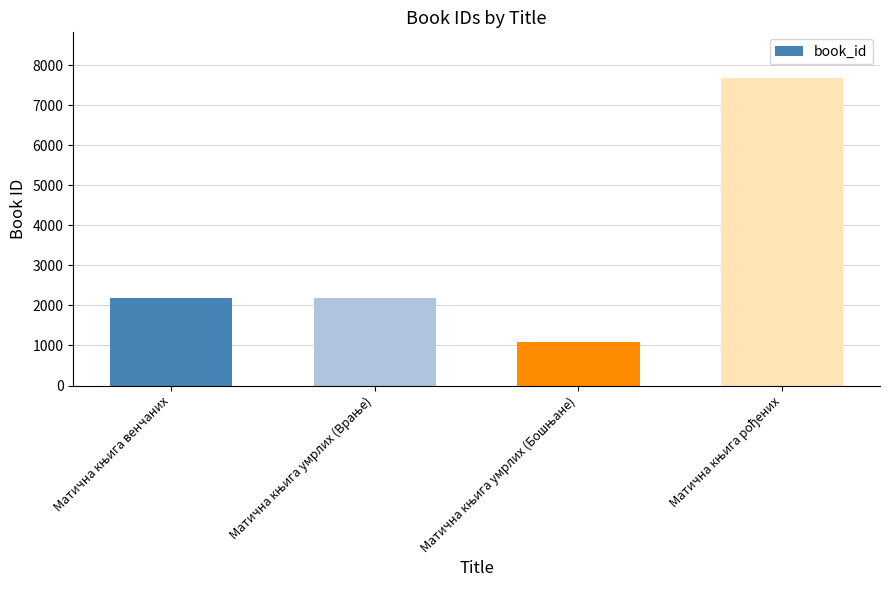

What is the maximum value shown in the chart?

7672